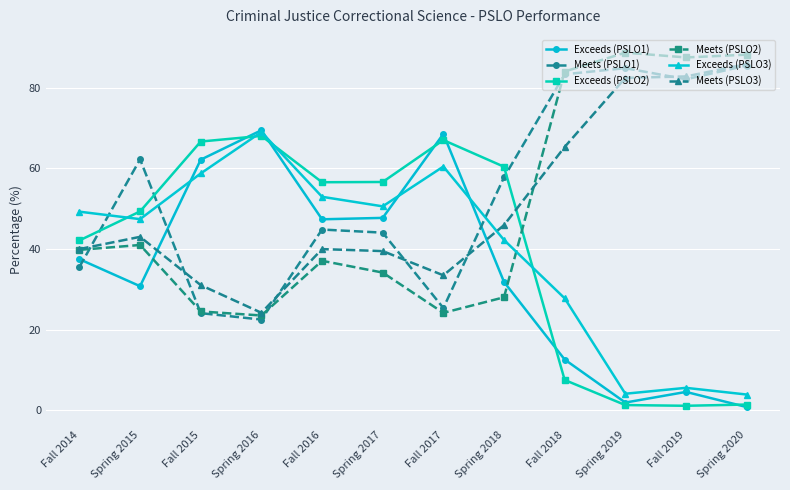

Is the value of Meets (PSLO3) at Fall 2017 greater than the value of Exceeds (PSLO3) at Spring 2016?

No